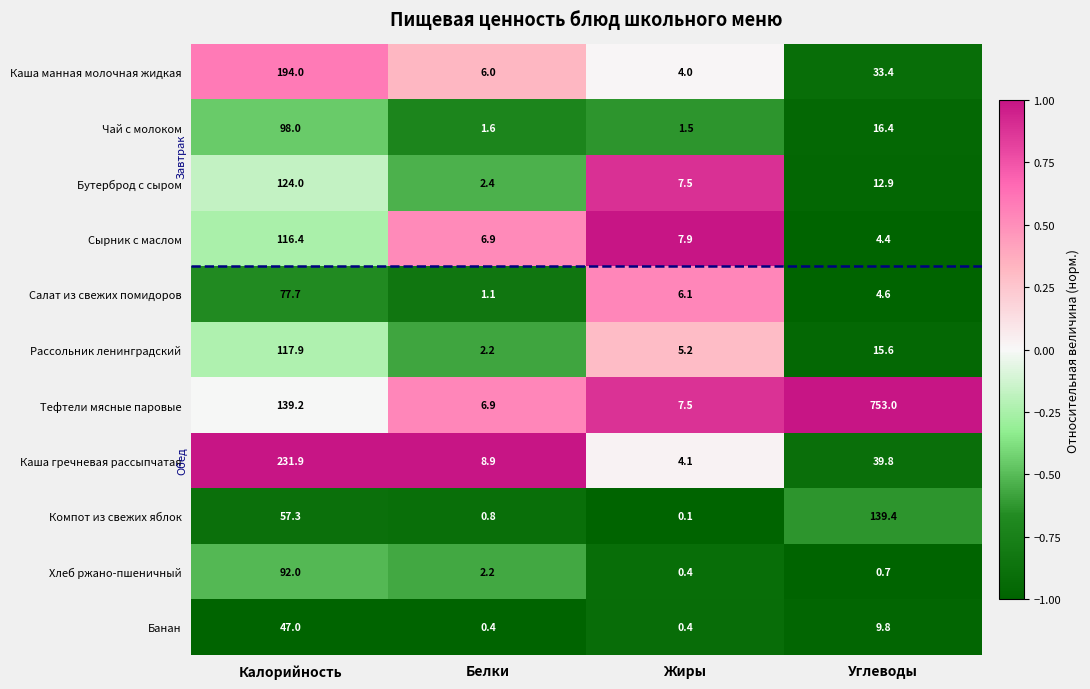

True or false: Каша манная молочная жидкая has a value of 9.3 at Белки.

False